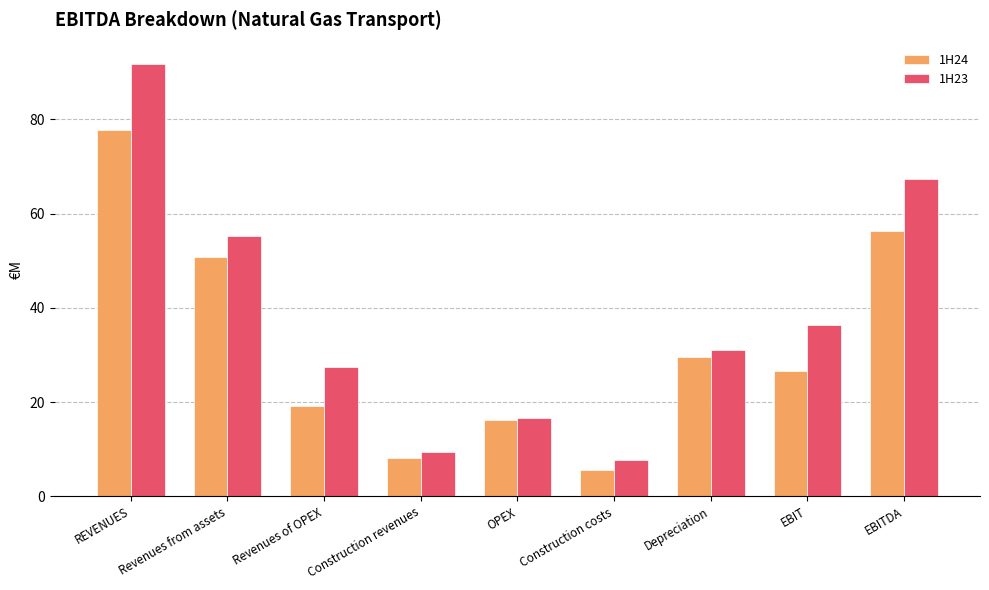

True or false: 1H24 has a value of 56.2 at EBITDA.

True